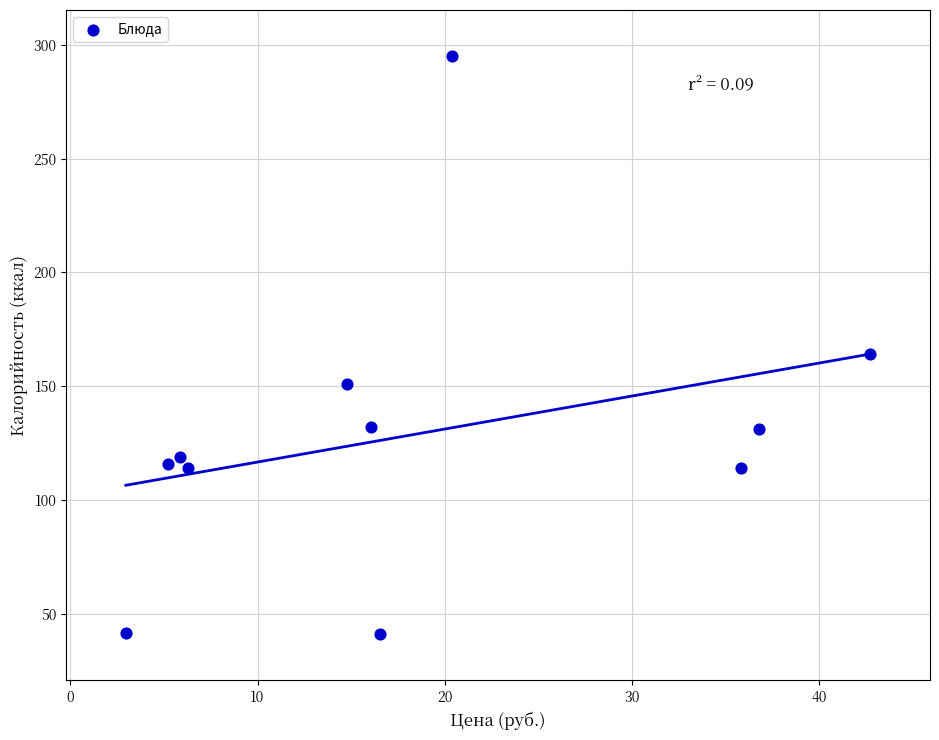

What Y value in the scatter plot is closest to 168?

164.0